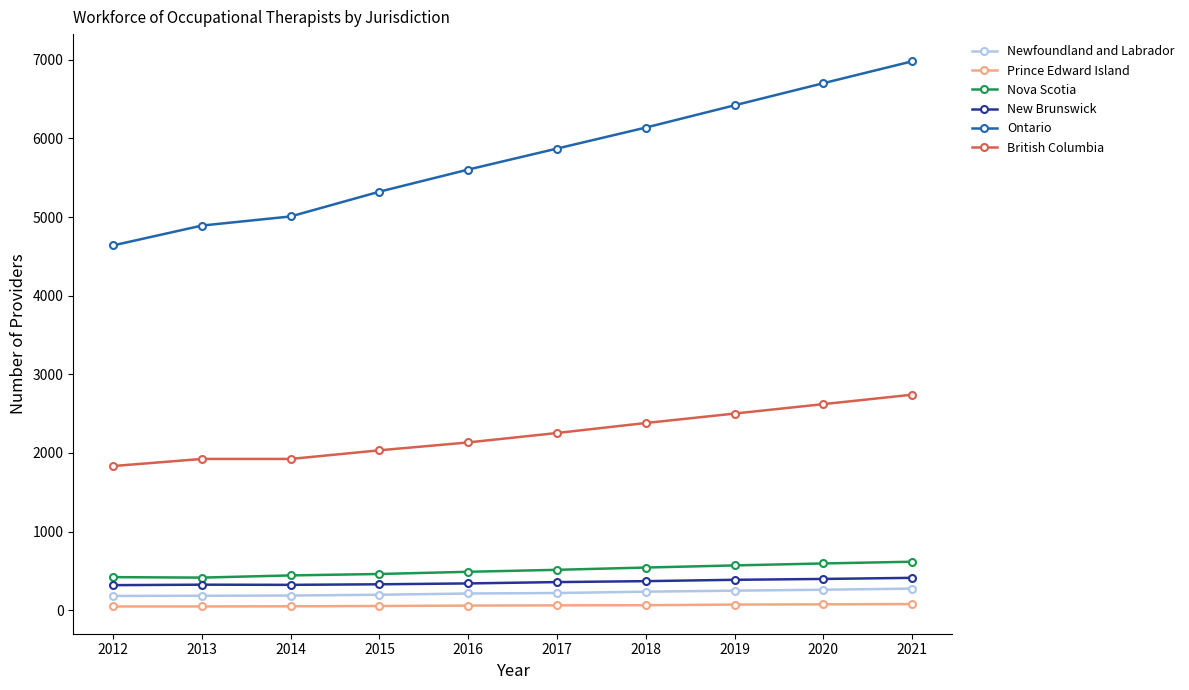

Which series has the largest range (max minus min)?

Ontario